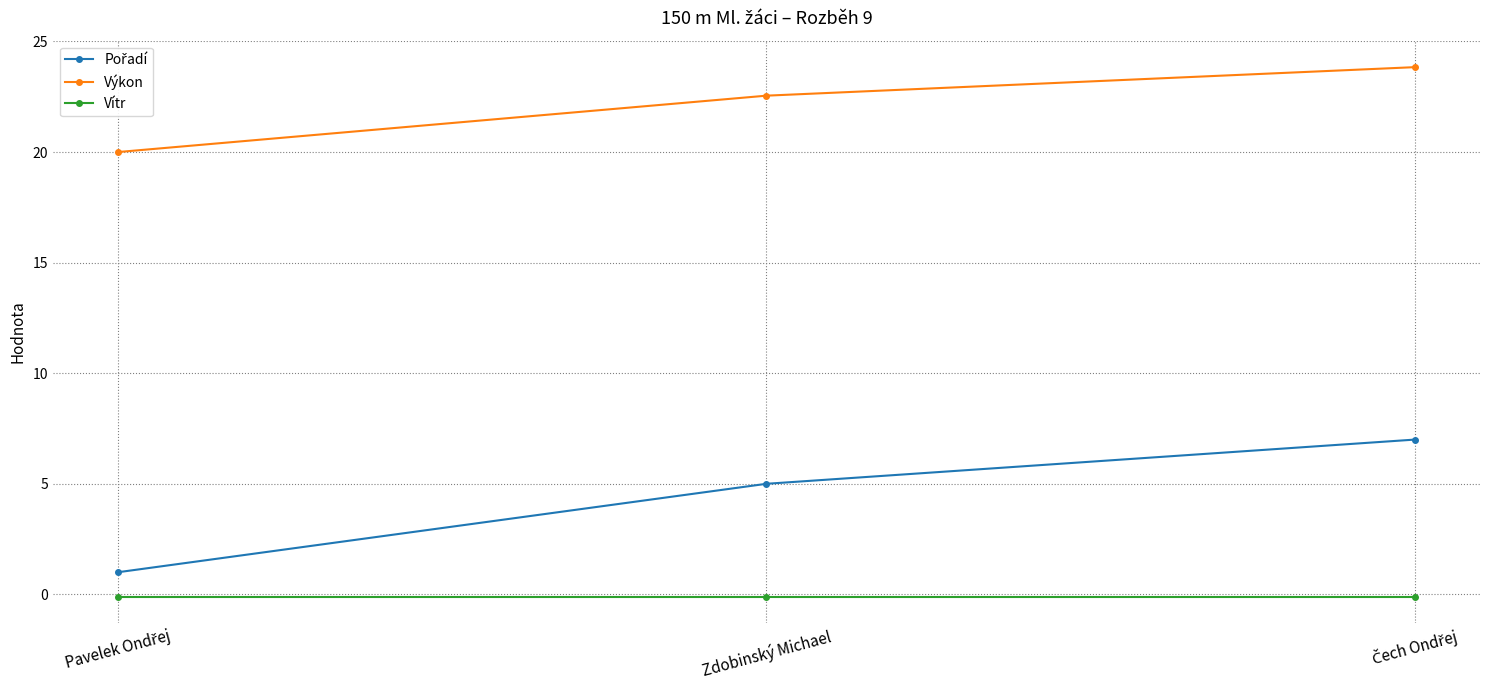

The Výkon series shows 5.7 at Zdobinský Michael. True or false?

False